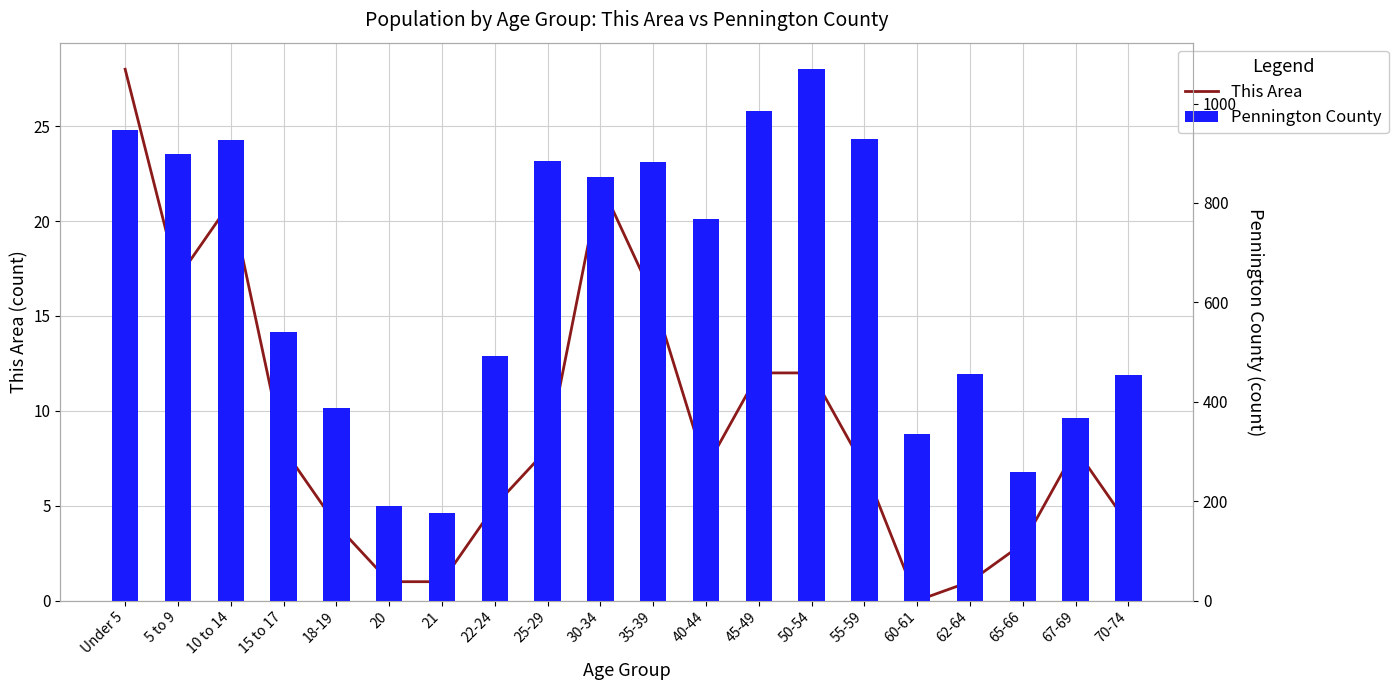

How many values in the This Area series exceed 8?

7